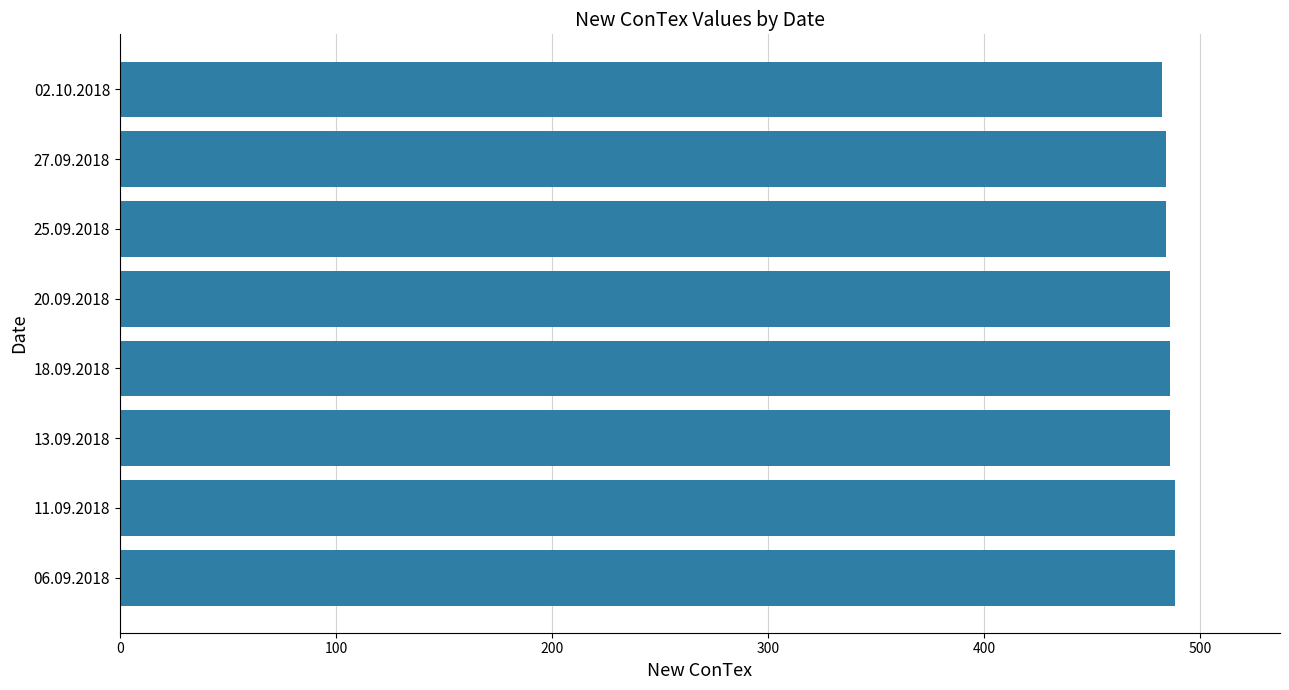

What is the ratio of the value at 25.09.2018 to the value at 06.09.2018?

1.0